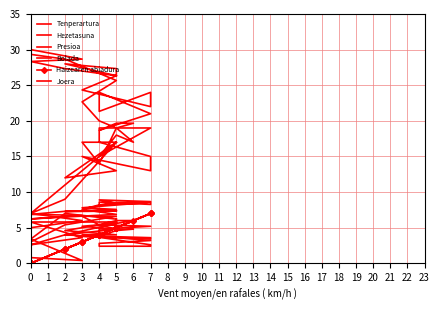

Rank the series at 0 from lowest to highest value.

Haizearen abiadura, Presioa, Joera, Tenperartura, Bolada, Hezetasuna